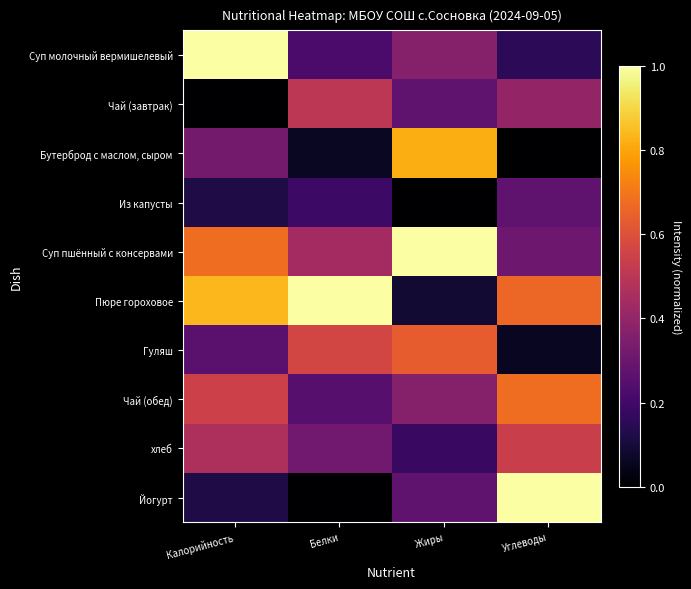

Reading right to left, list all the values displayed in this chart.

Суп молочный вермишелевый: Углеводы=0.2	Жиры=0.4	Белки=0.2	Калорийность=1.0
Чай (завтрак): Углеводы=0.4	Жиры=0.3	Белки=0.5	Калорийность=0.0
Бутерброд с маслом, сыром: Углеводы=0.0	Жиры=0.8	Белки=0.1	Калорийность=0.3
Из капусты: Углеводы=0.3	Жиры=0.0	Белки=0.2	Калорийность=0.1
Суп пшённый с консервами: Углеводы=0.3	Жиры=1.0	Белки=0.4	Калорийность=0.7
Пюре гороховое: Углеводы=0.7	Жиры=0.1	Белки=1.0	Калорийность=0.8
Гуляш: Углеводы=0.1	Жиры=0.6	Белки=0.6	Калорийность=0.3
Чай (обед): Углеводы=0.7	Жиры=0.4	Белки=0.2	Калорийность=0.5
хлеб: Углеводы=0.5	Жиры=0.2	Белки=0.3	Калорийность=0.5
Йогурт: Углеводы=1.0	Жиры=0.3	Белки=0.0	Калорийность=0.1